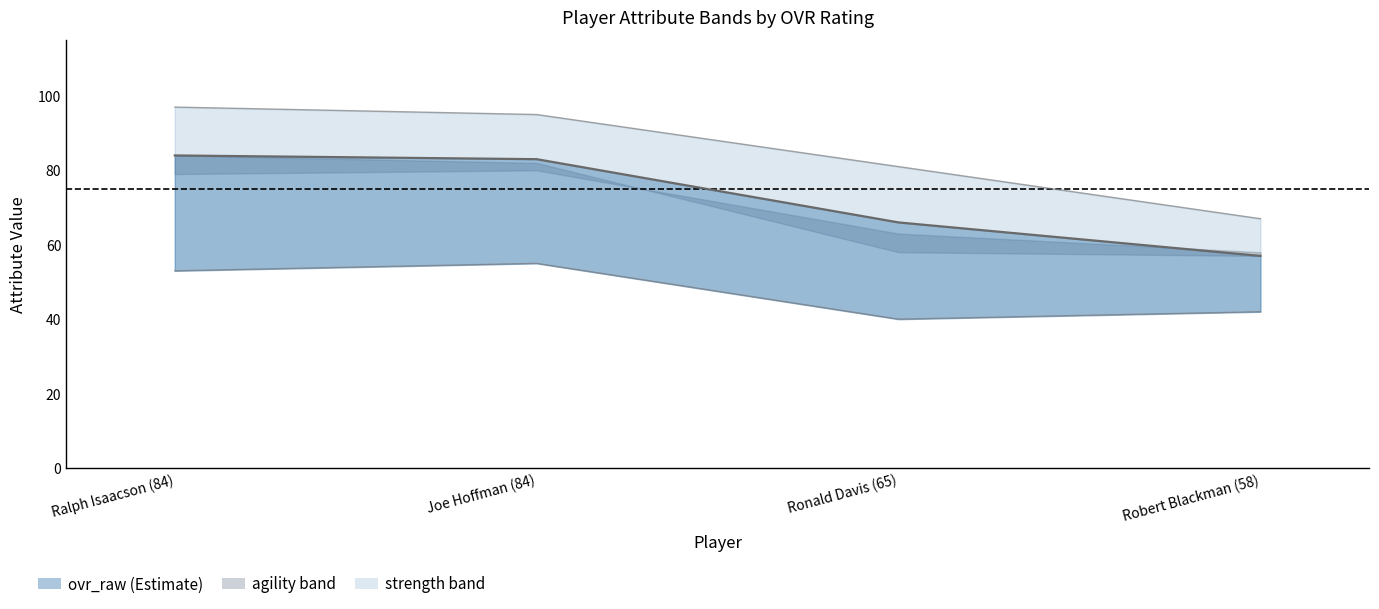

True or false: speed line and ovr_raw line intersect in this chart.

False